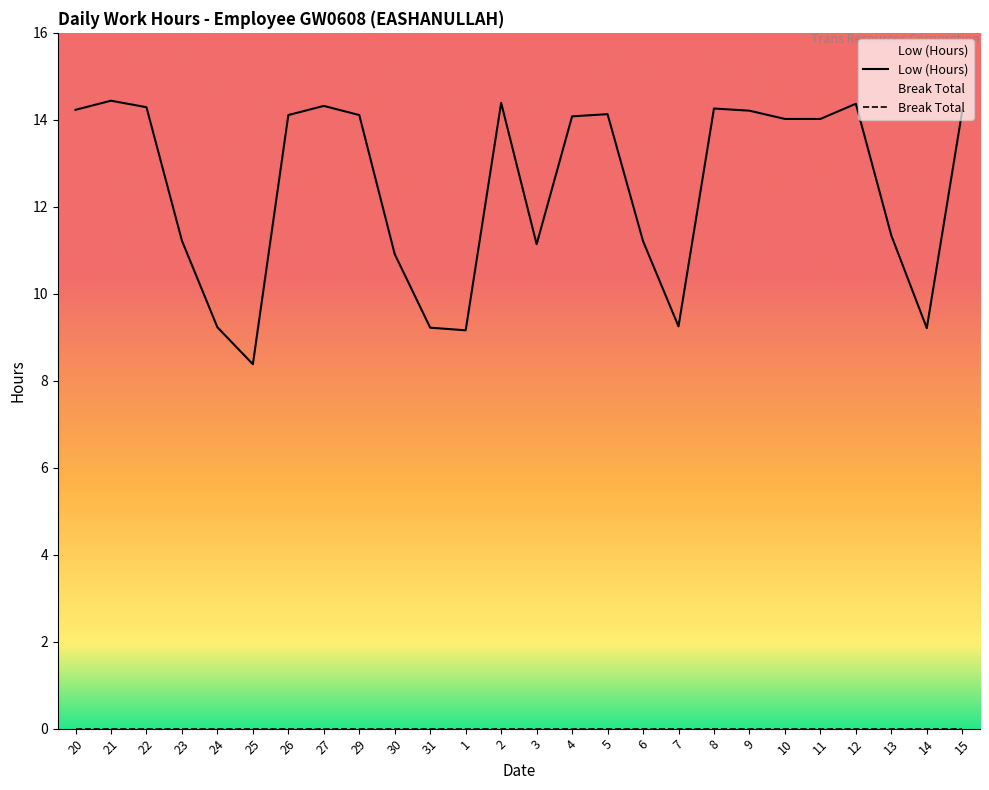

What is the smallest value displayed?

0.0